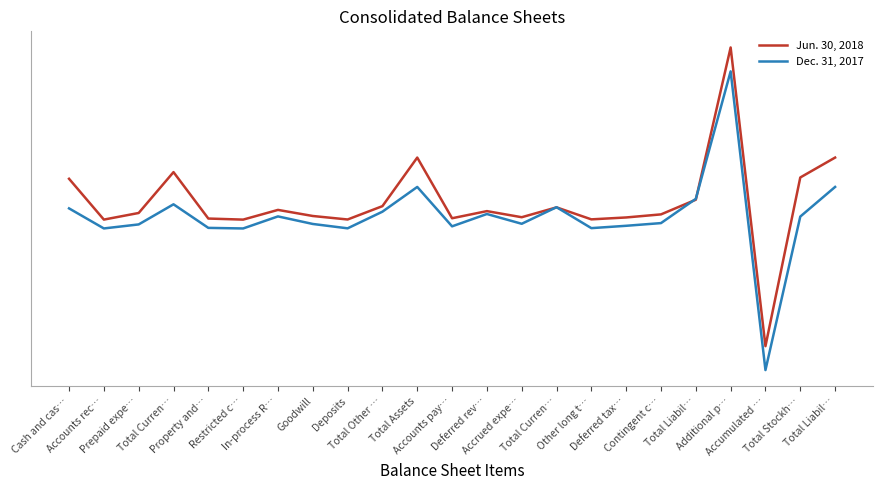

Is this an area chart (filled region under the line)?

No